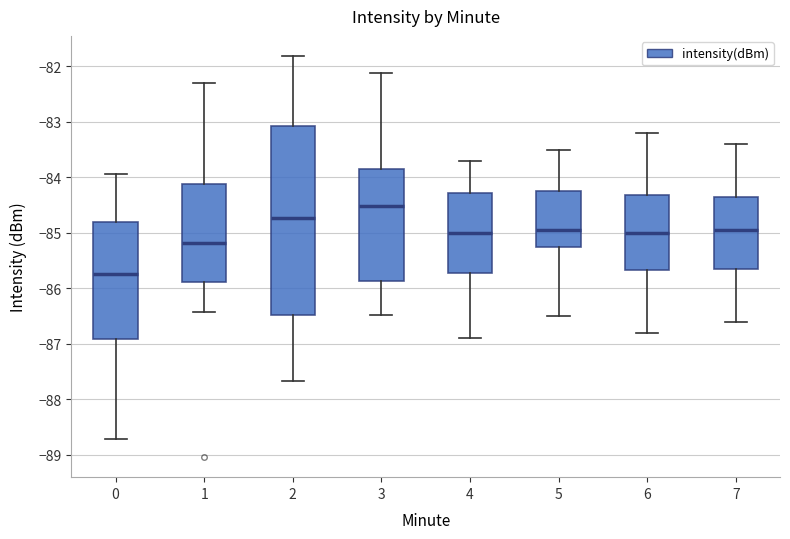

Reading left to right, read every box against the y-axis: the position of its median line, the range the box covers, and the ends of its whiskers. The values are not printed on the chart, so give them approximately, as read against the axis.

0: median -85.7, box -86.9 to -84.8, whiskers -88.7 to -83.9
1: median -85.2, box -85.9 to -84.1, whiskers -86.4 to -82.3
2: median -84.7, box -86.5 to -83.1, whiskers -87.7 to -81.8
3: median -84.5, box -85.9 to -83.8, whiskers -86.5 to -82.1
4: median -85.0, box -85.7 to -84.3, whiskers -86.9 to -83.7
5: median -84.9, box -85.2 to -84.2, whiskers -86.5 to -83.5
6: median -85.0, box -85.7 to -84.3, whiskers -86.8 to -83.2
7: median -84.9, box -85.6 to -84.3, whiskers -86.6 to -83.4